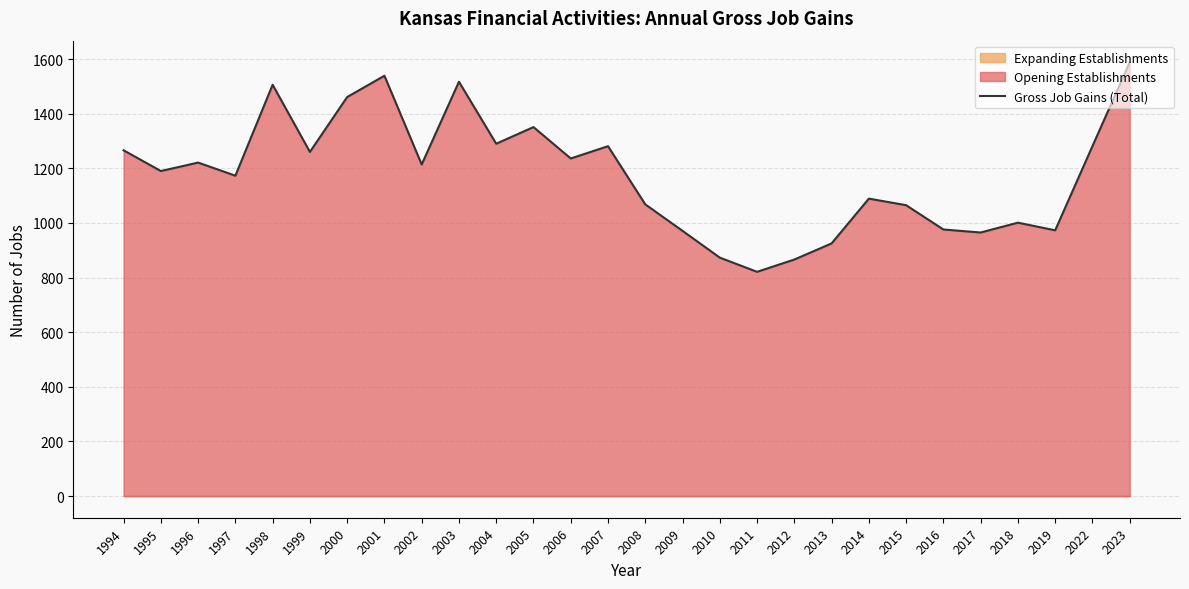

Rank the categories by value from highest to lowest.

2023, 2001, 2003, 1998, 2000, 2005, 2004, 2007, 2022, 1994, 1999, 2006, 1996, 2002, 1995, 1997, 2014, 2008, 2015, 2018, 2016, 2019, 2009, 2017, 2013, 2010, 2012, 2011